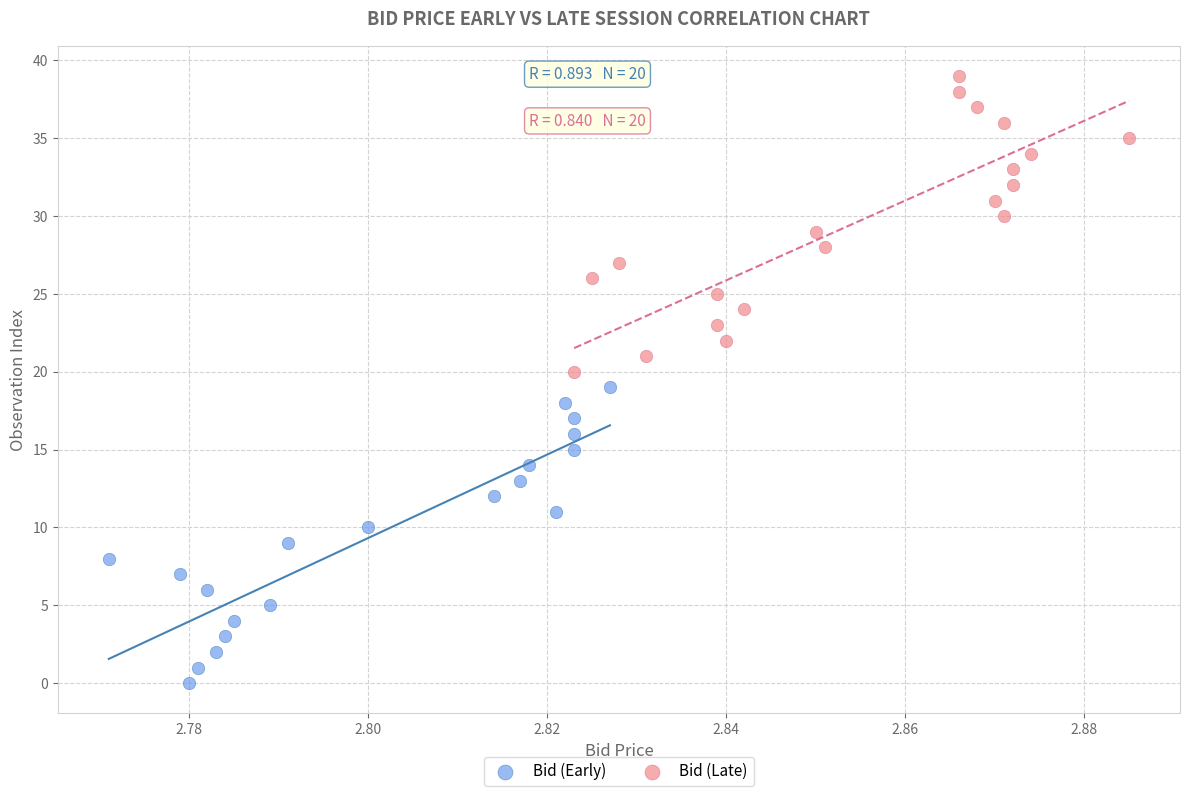

Which series contains the highest Y value?

Bid (Late)